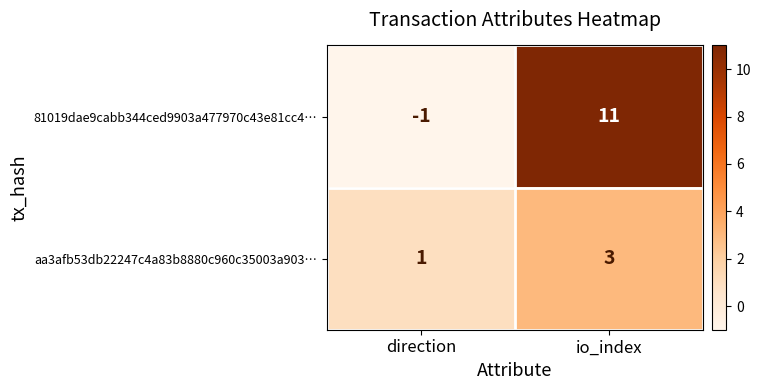

Count the number of categories in the chart.

2